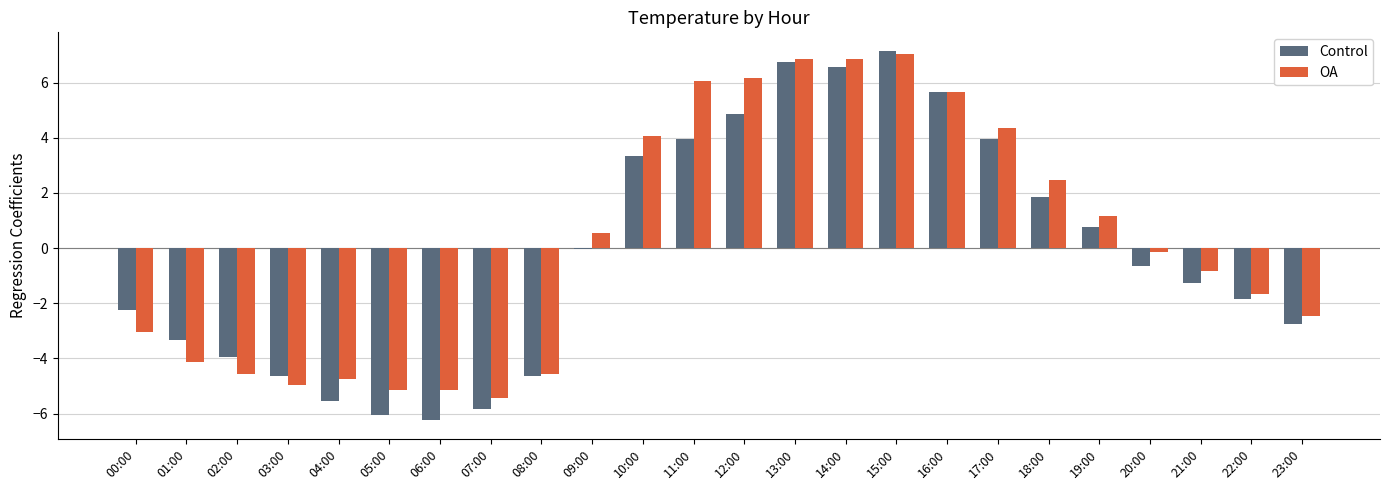

What is the difference between the OA values at 02:00 and 15:00?

11.6